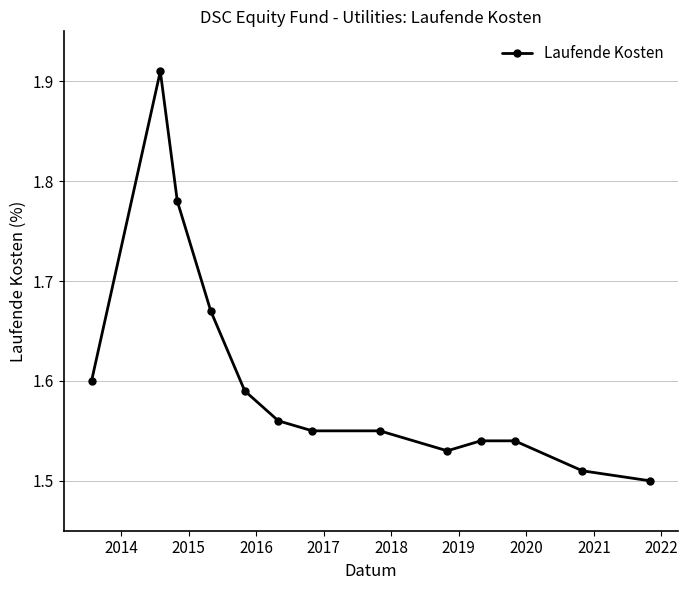

How many distinct data groups are displayed?

1